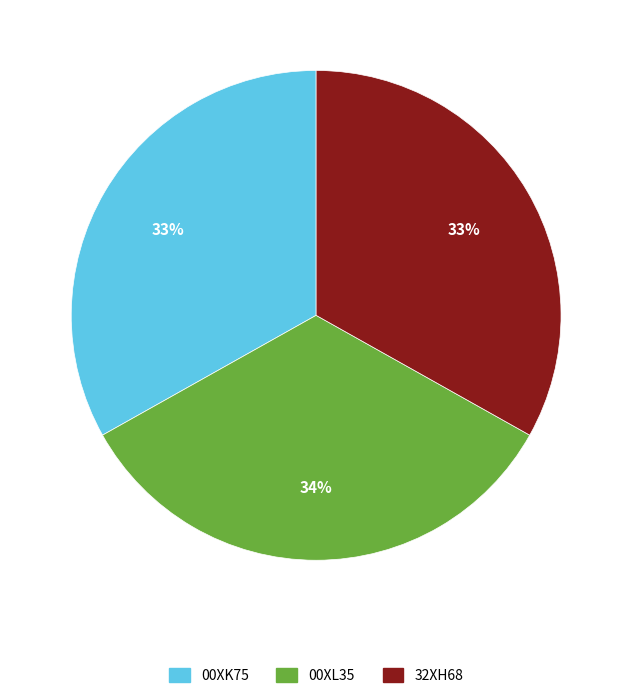

Combined, do 32XH68 and 00XL35 account for over 50%?

Yes